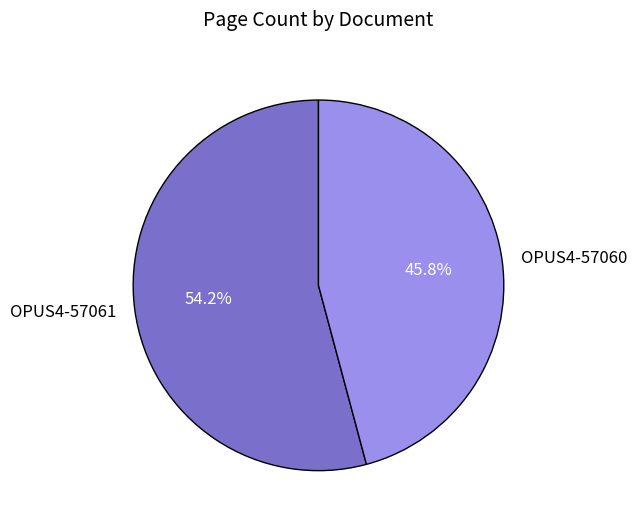

Which slice is the smallest?

OPUS4-57060